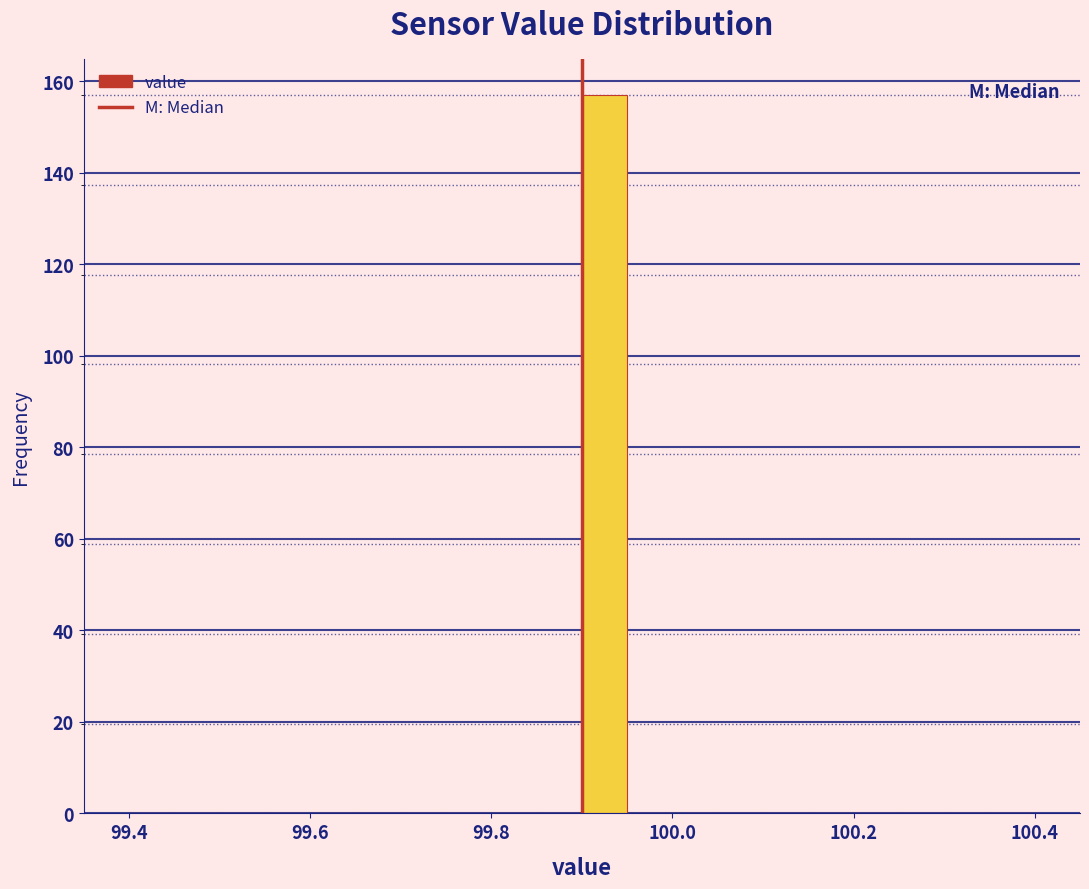

Around what value on the x-axis is the tallest bar? Give the approximate position of its centre, as read against the axis.

99.92